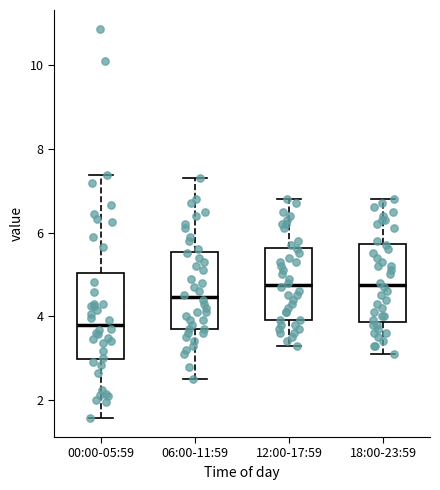

Where does the lower whisker of the box for 06:00-11:59 end on the y-axis? The values are not printed on the chart, so give them approximately, as read against the axis.

2.6